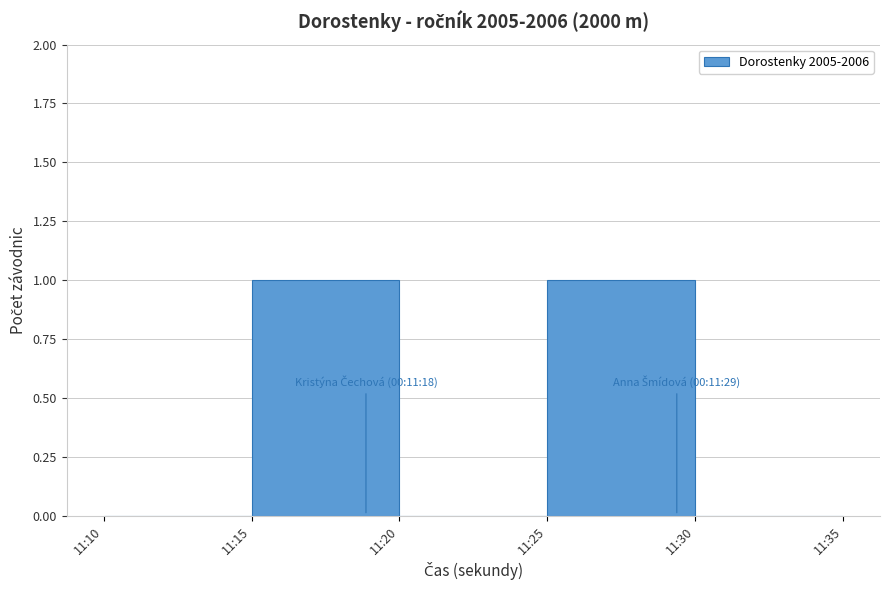

Reading left to right, transcribe all the data shown in this chart.

11:10=0	11:15=1	11:20=0	11:25=1	11:30=0